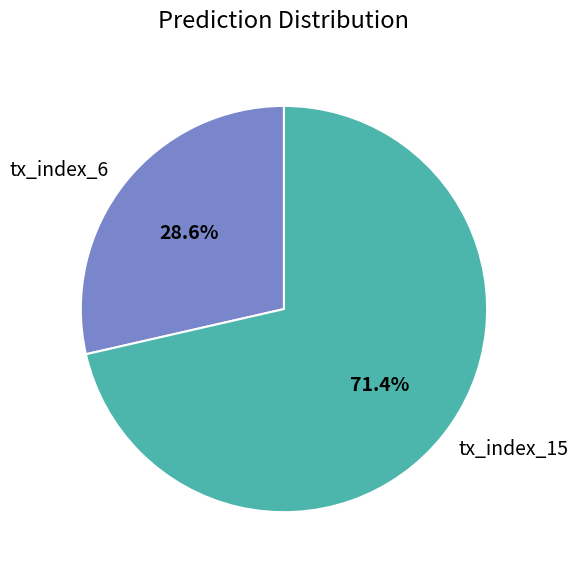

Combined, do tx_index_6 and tx_index_15 account for over 50%?

Yes